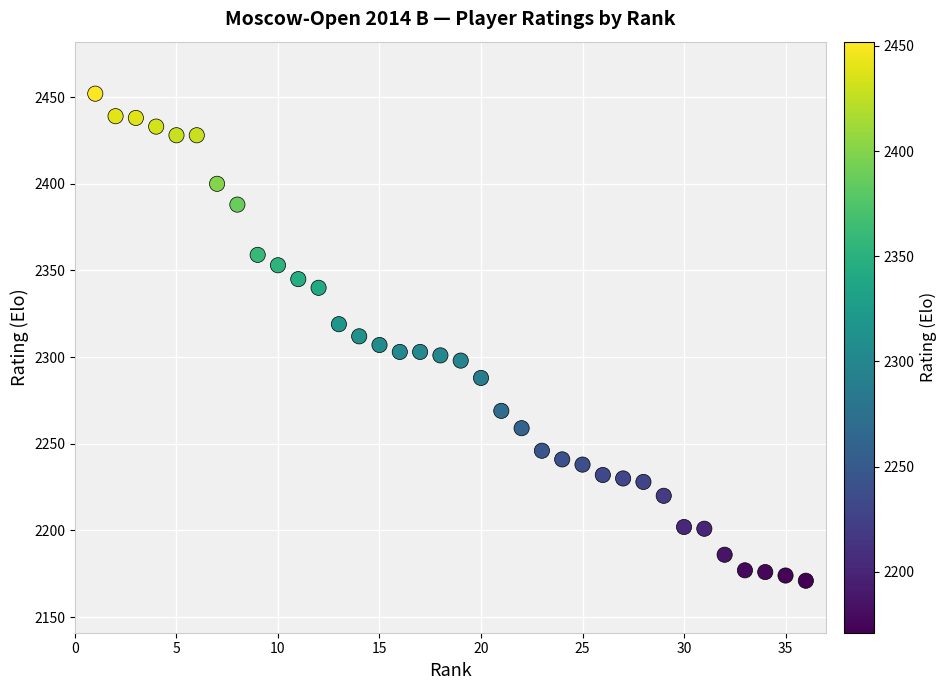

What is the range of X values (max minus min)?

35